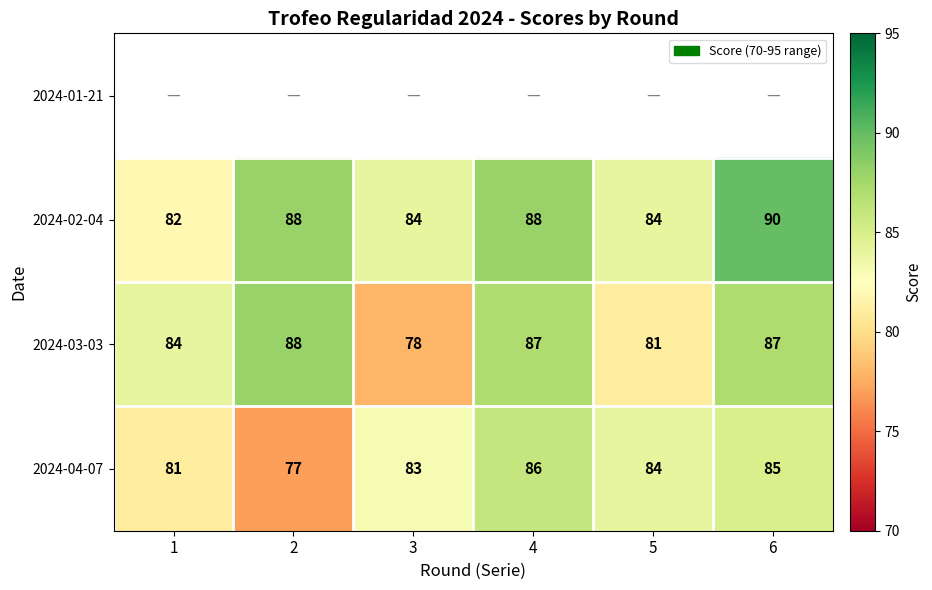

How many values in the 2024-04-07 series are below 84?

3